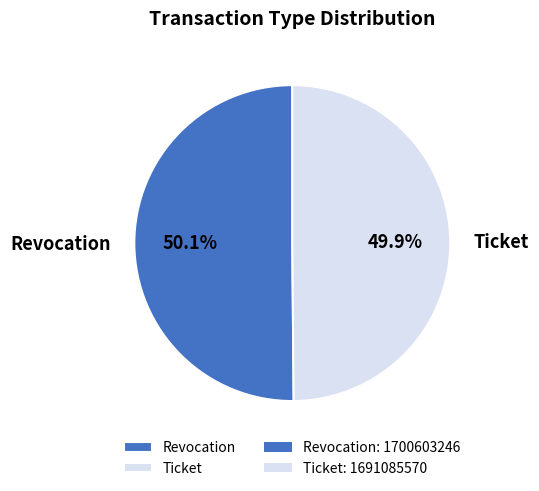

Do Revocation and Ticket together represent more than half of the pie?

Yes